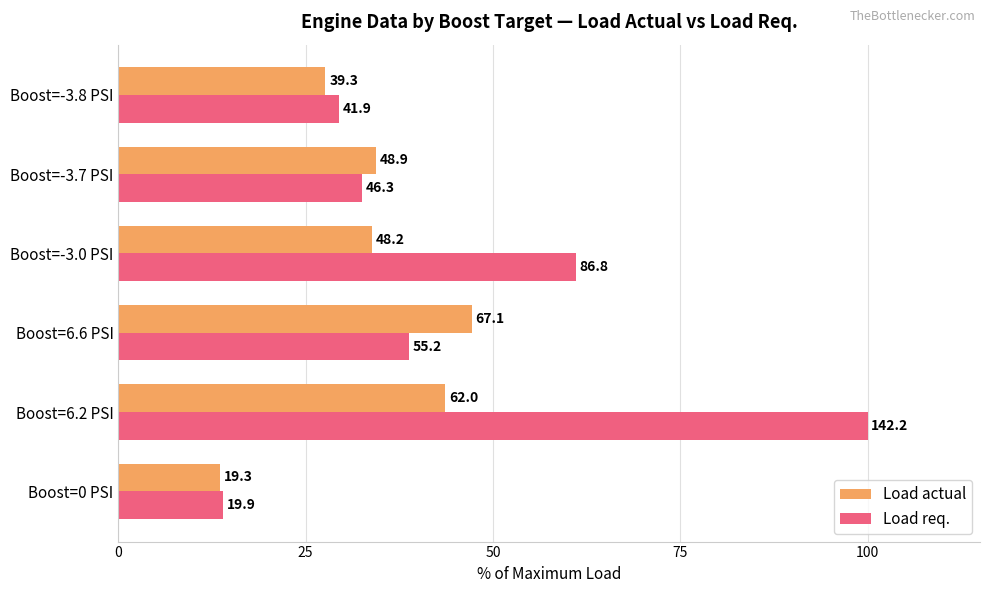

What is the minimum value for Load req.?

14.0